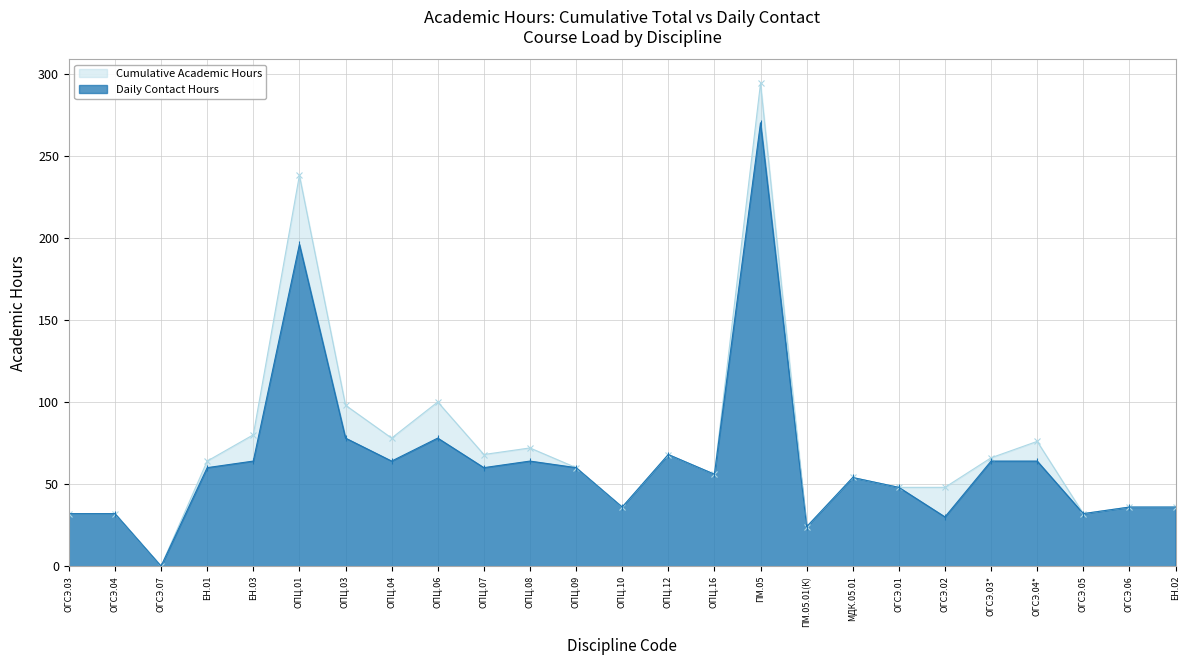

Where is Cumulative Academic Hours nearest to the value 147?

ОПЦ.06